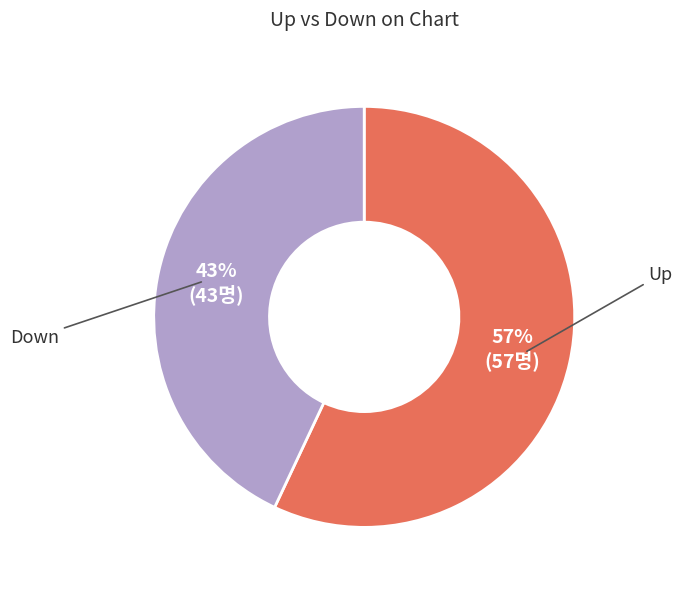

To the nearest percent, what is the difference between the largest and smallest slice percentages?

14%